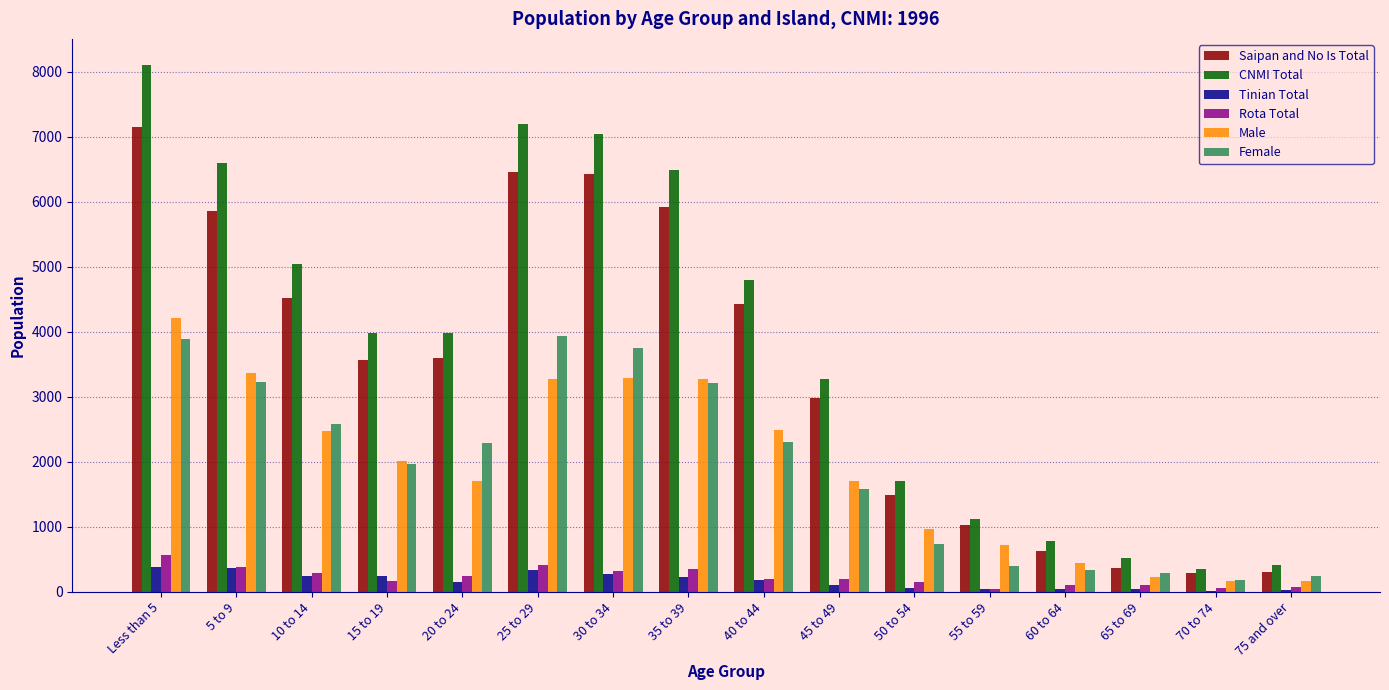

What is the sum of all Saipan and No Is Total values?

55001